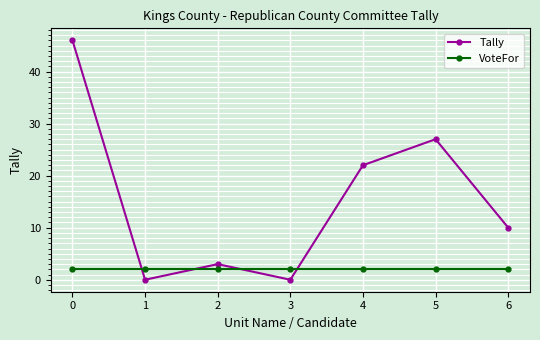

Is this an area chart (filled region under the line)?

No